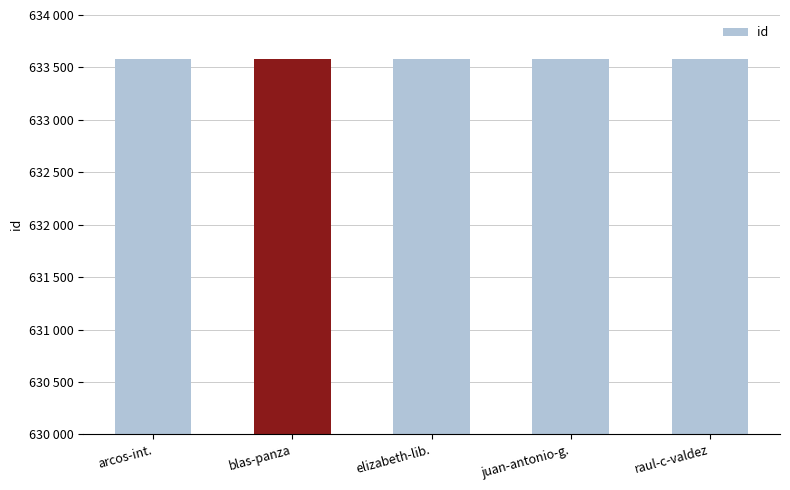

List the labels in order of value, smallest first.

elizabeth-lib., arcos-int., raul-c-valdez, juan-antonio-g., blas-panza